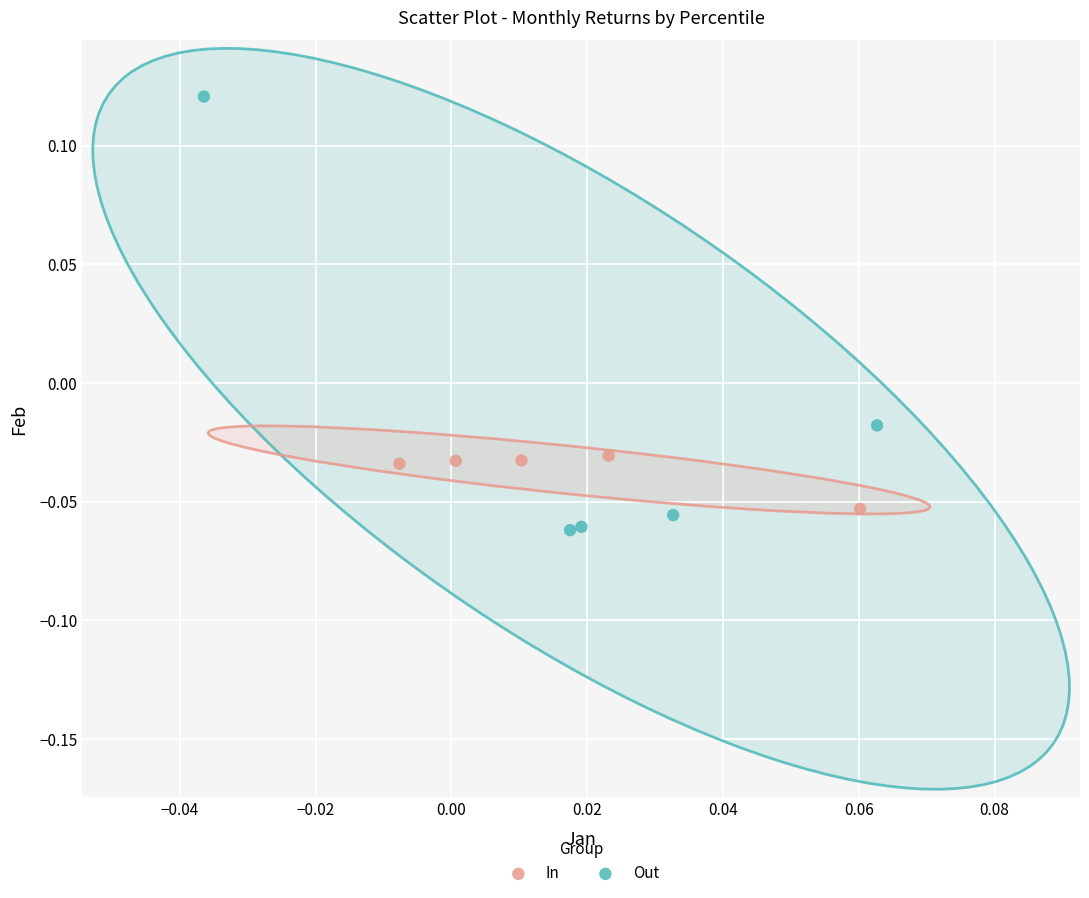

Which series has the widest spread of Y values?

Out